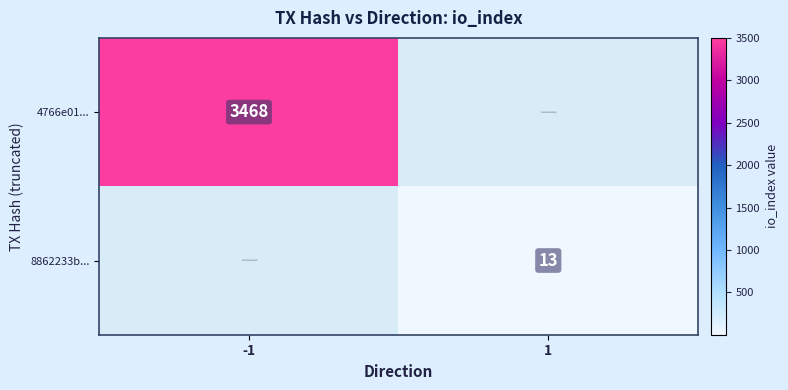

Count the number of data series in this chart.

2